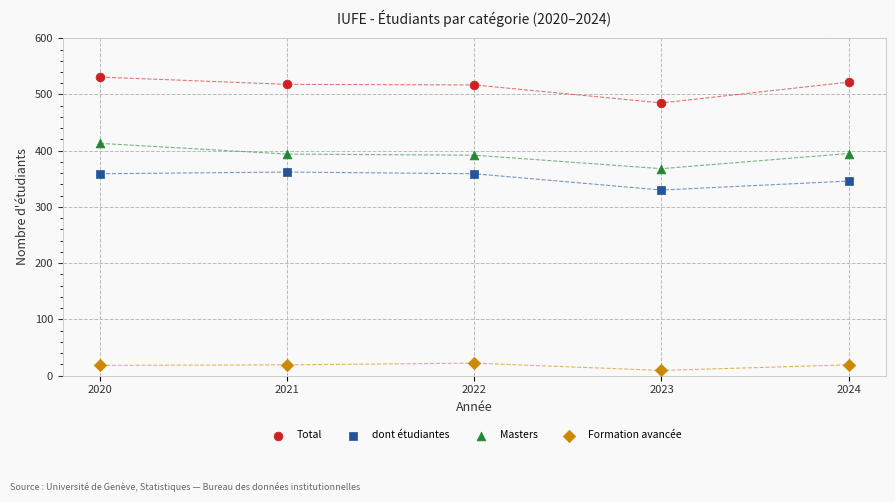

Which series reaches the maximum Y coordinate?

Total